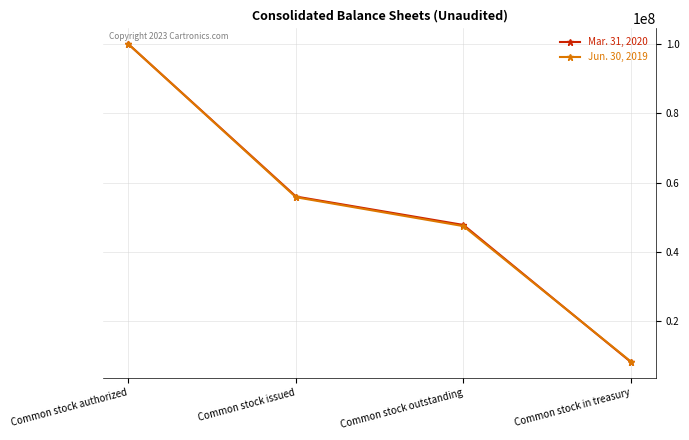

True or false: Mar. 31, 2020 has a value of 100000000 at Common stock authorized.

True